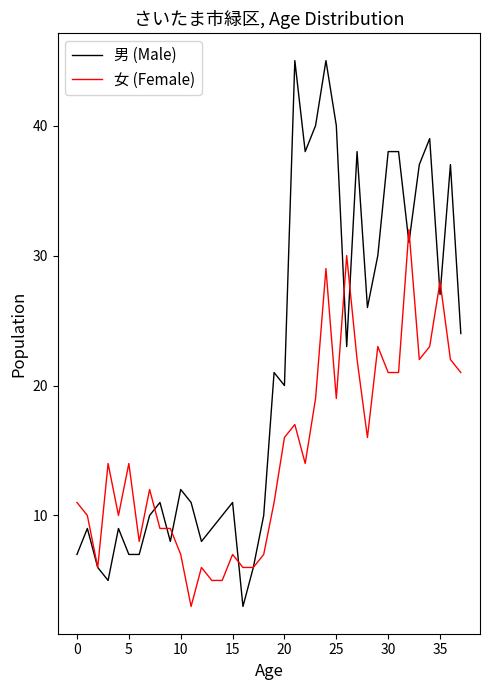

Which series has the widest spread of values?

男 (Male)